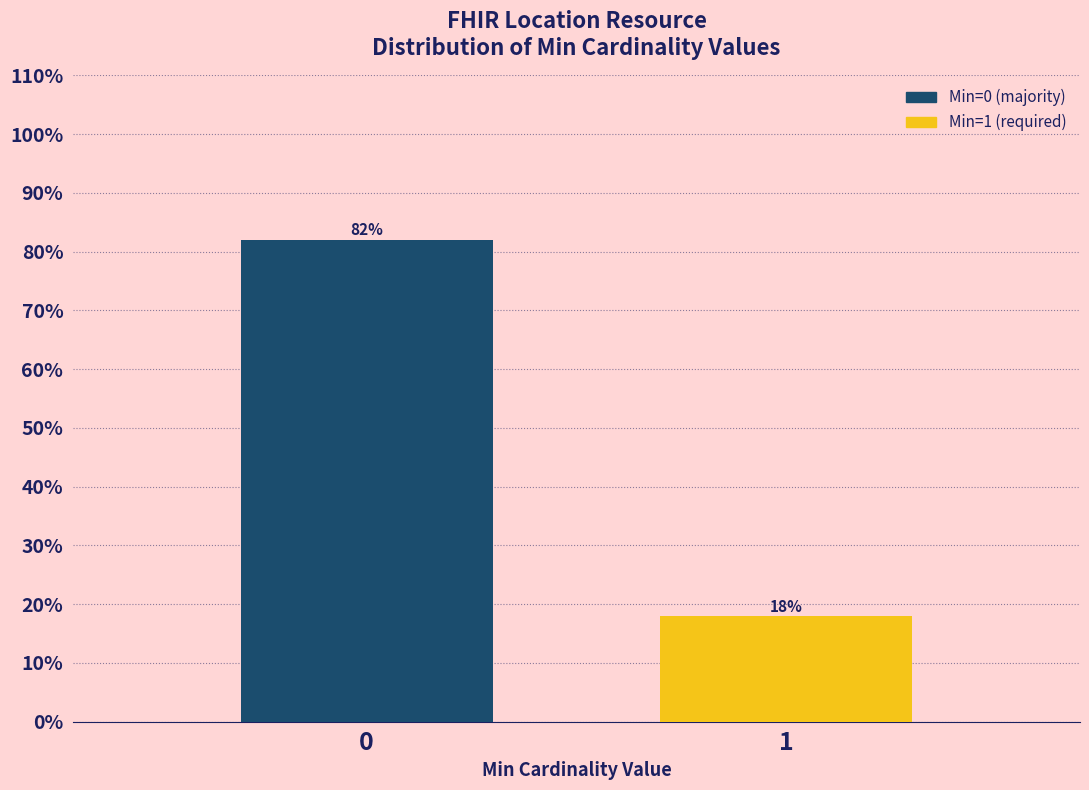

Rank the categories by value from highest to lowest.

0, 1